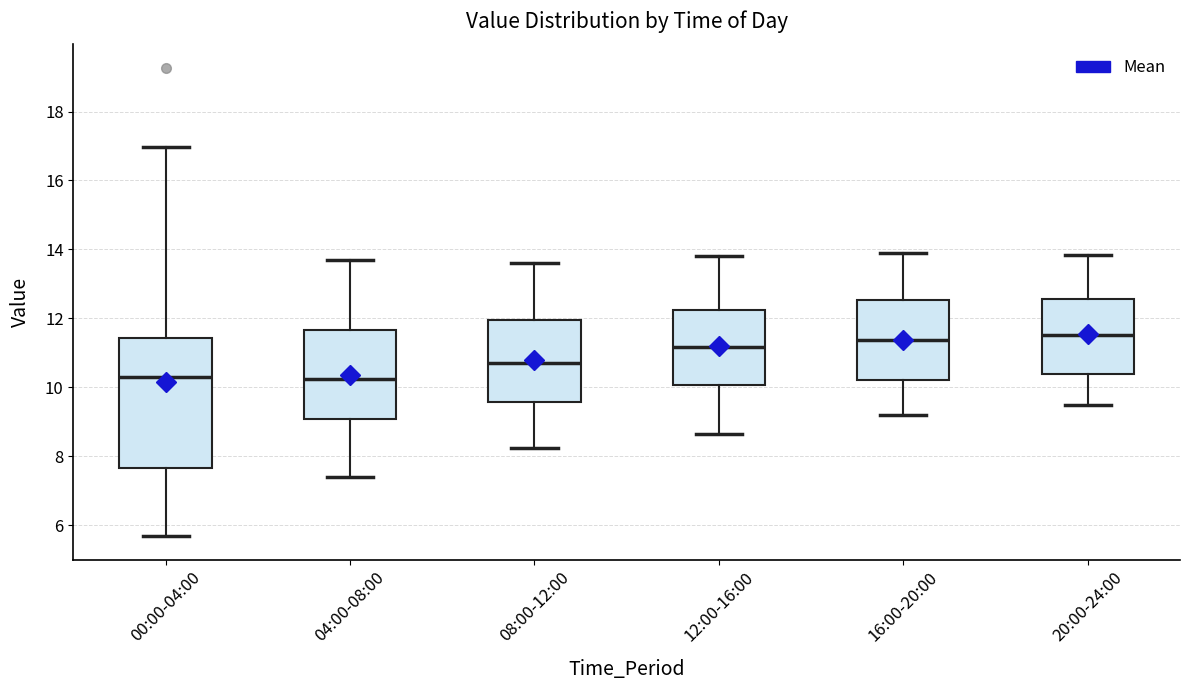

Where does the median line of the box for 12:00-16:00 sit on the y-axis? The values are not printed on the chart, so give them approximately, as read against the axis.

11.2